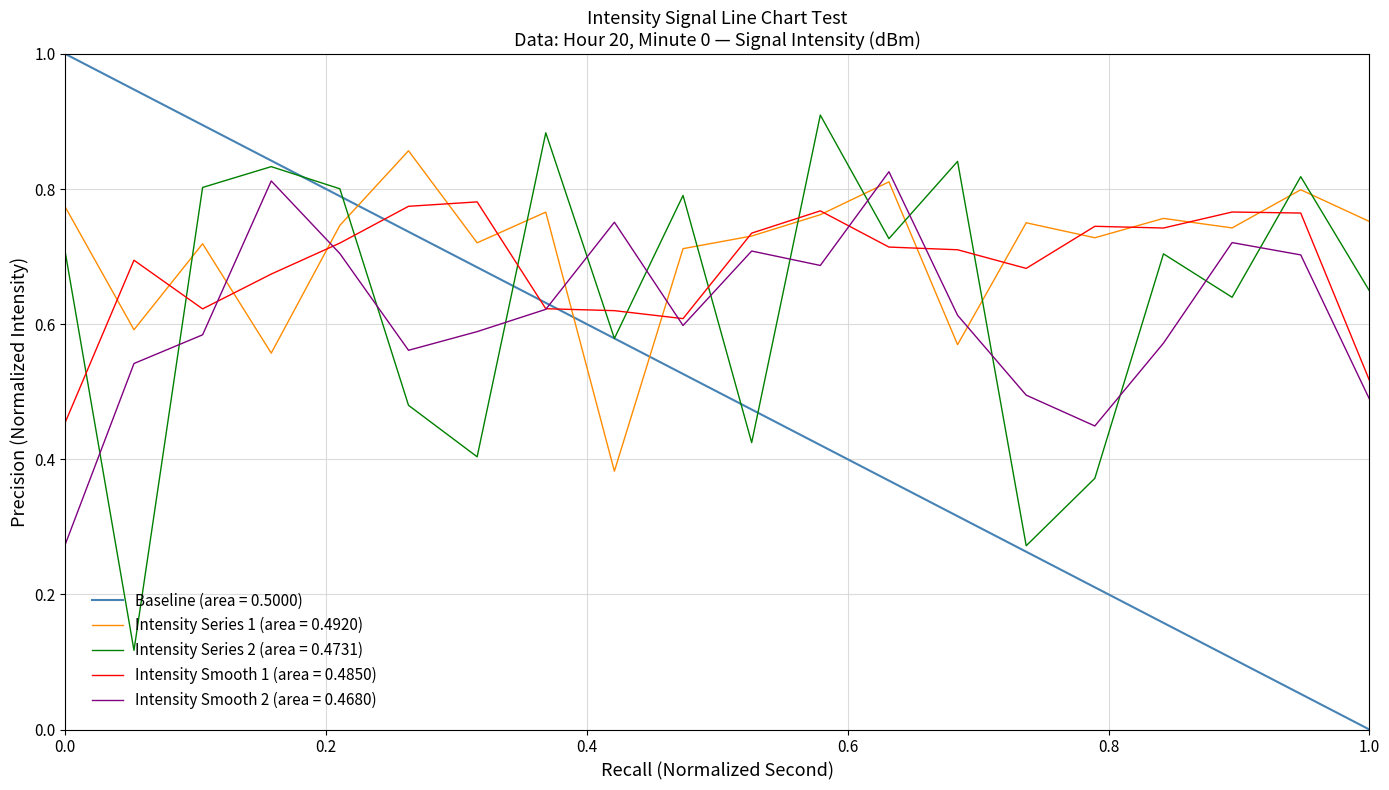

What is the difference between the maximum and second lowest values in the intensity(dBm) sec 20-38 series?

0.6